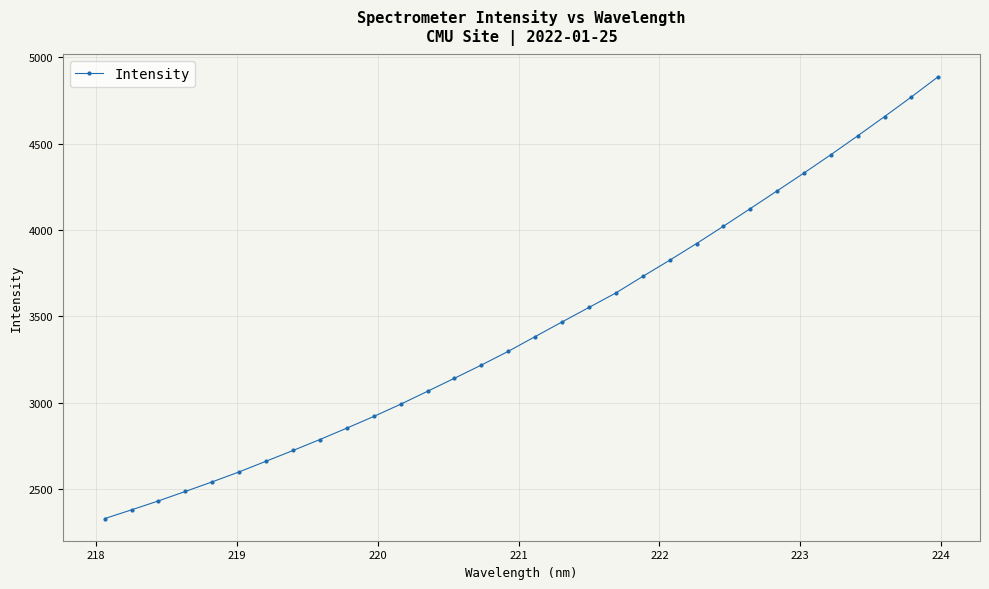

What is the average value?

3436.3